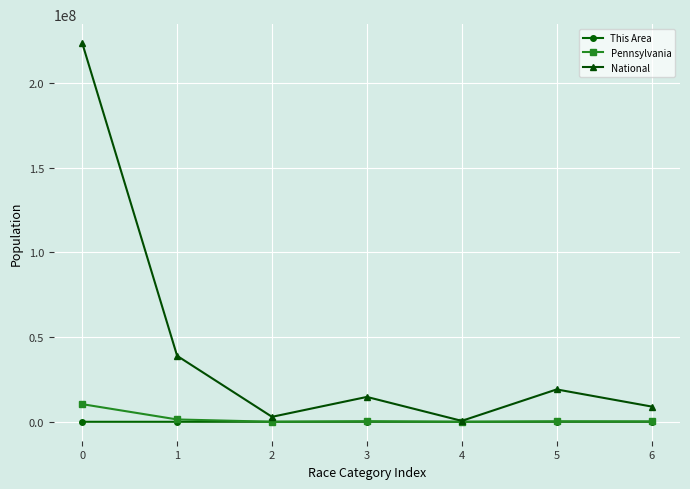

Is this an area chart (filled region under the line)?

No